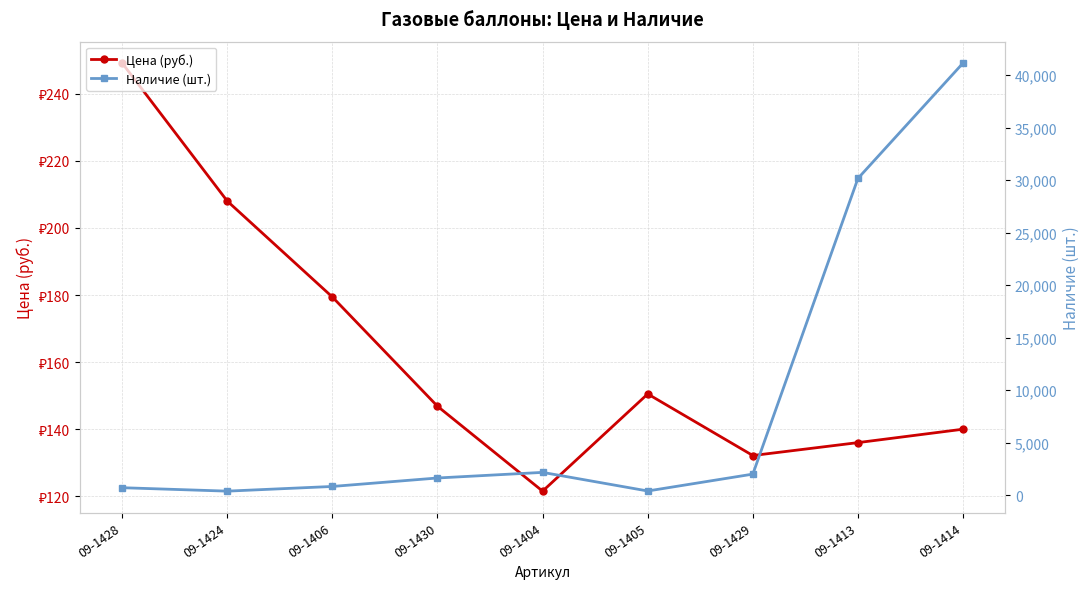

What is the label of the 1st point from the left?

09-1428